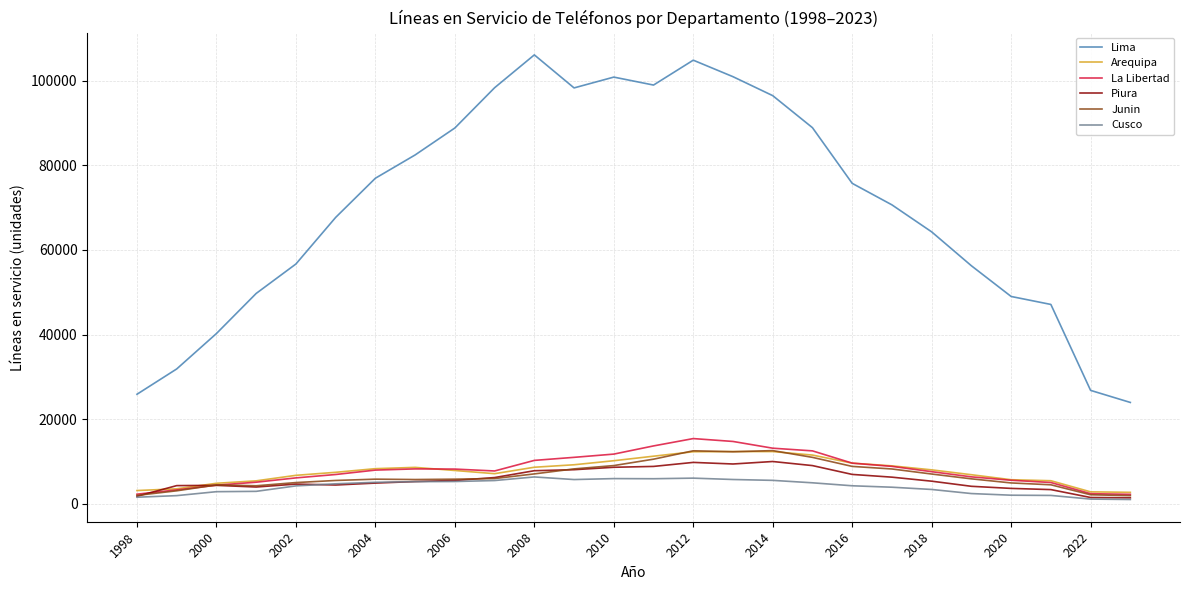

How many series are shown in this chart?

6